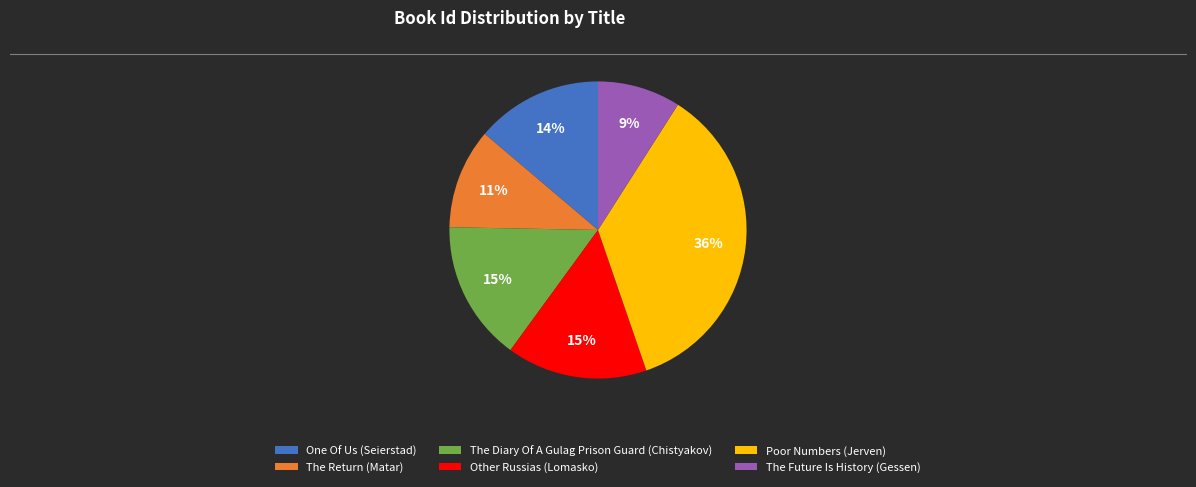

Does The Future Is History (Gessen) represent more than half of the total?

No